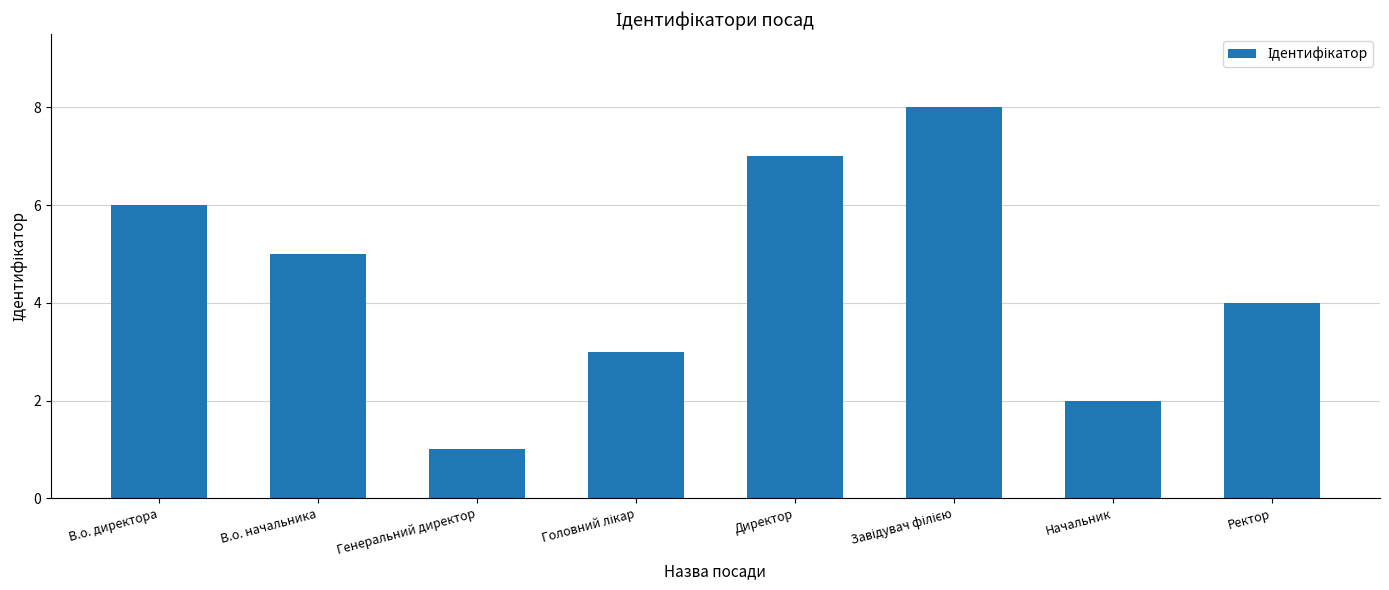

Read the value at Директор.

7